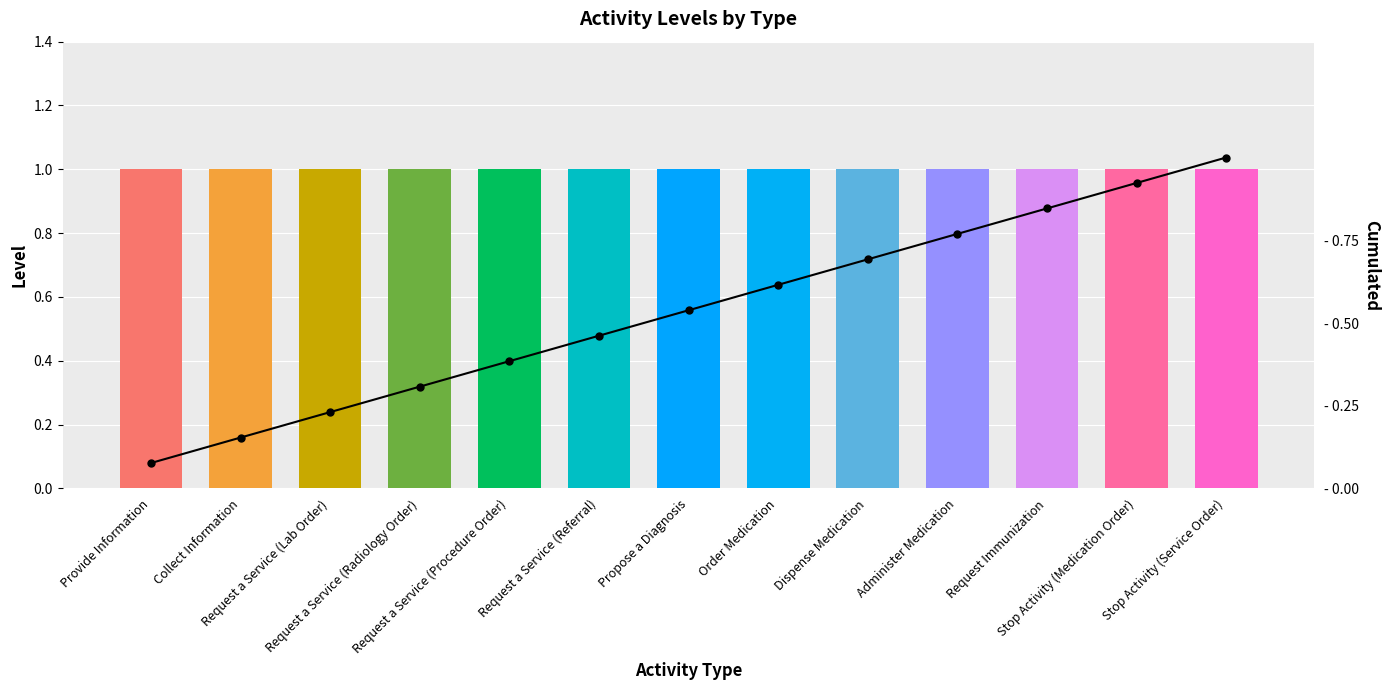

What is the total value across all series at Stop Activity (Service Order)?

2.0